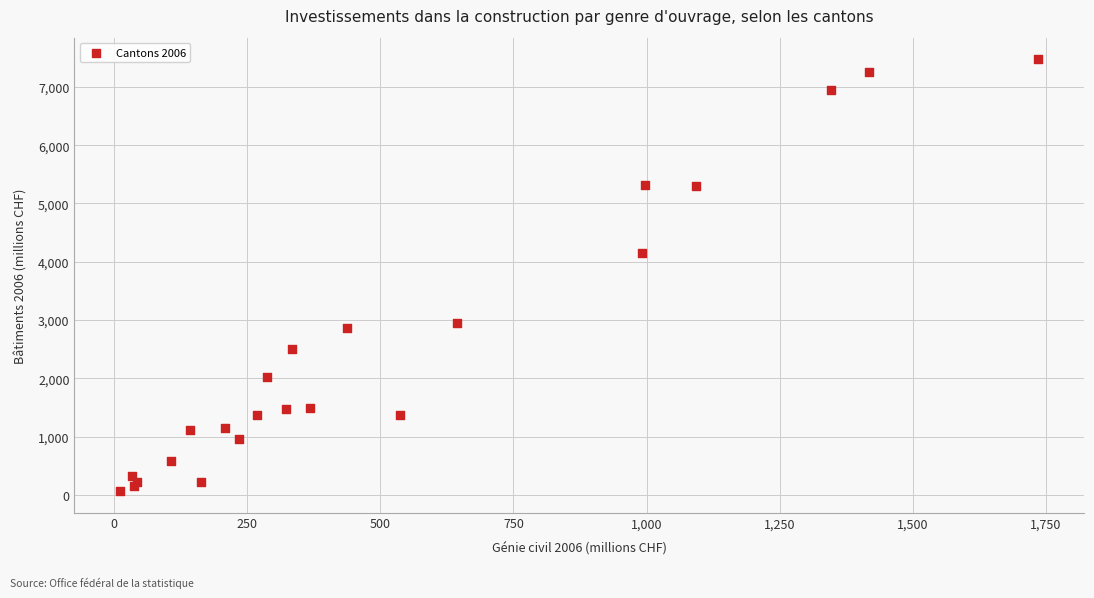

What Y value in the scatter plot is closest to 3770?

4147.9